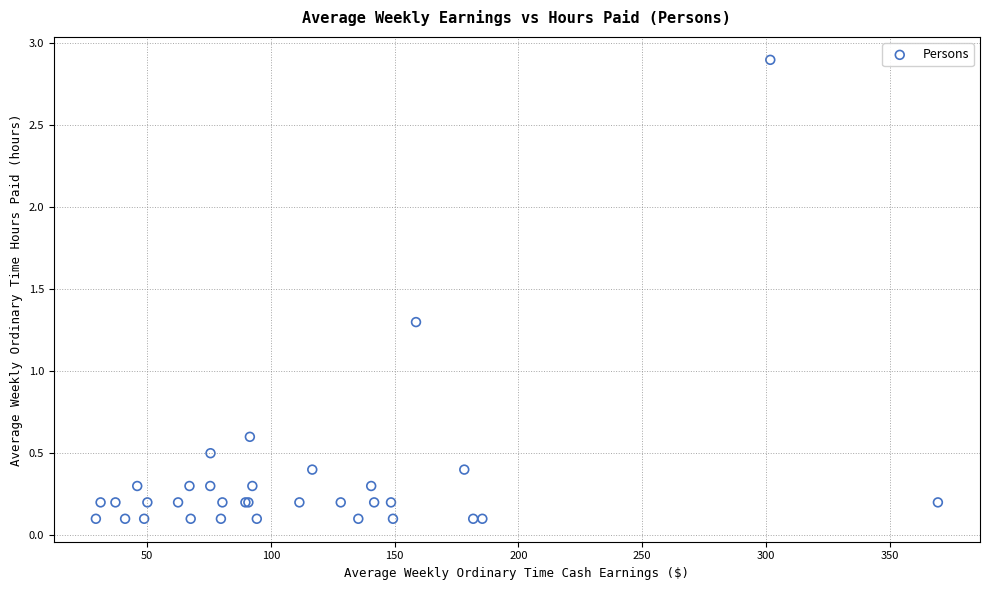

What Y value in the scatter plot is closest to 1?

1.3